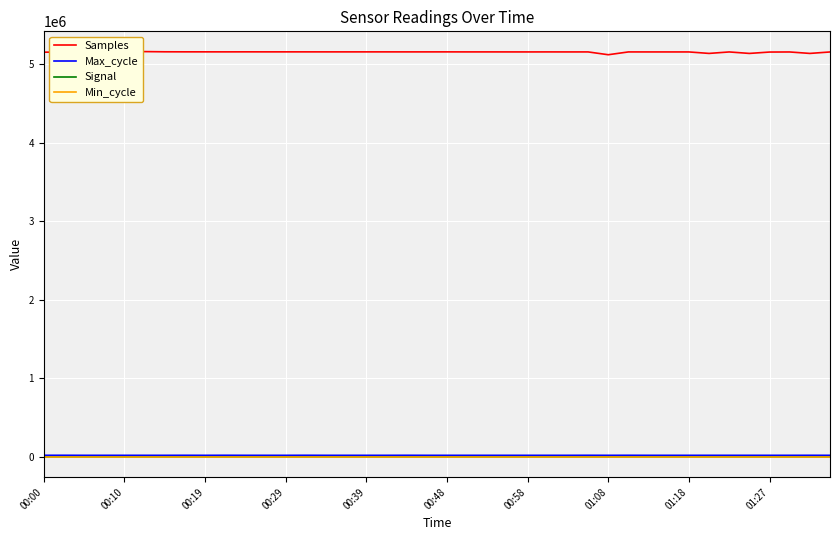

True or false: Max_cycle has more than 2 interior local peaks.

True